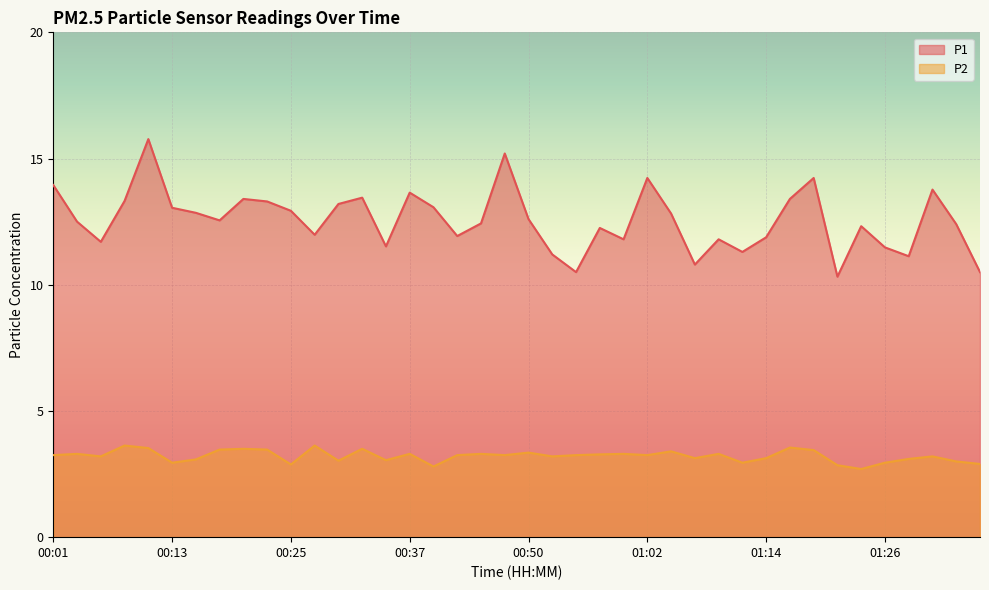

The P2 series shows 4.5 at 00:42. True or false?

False